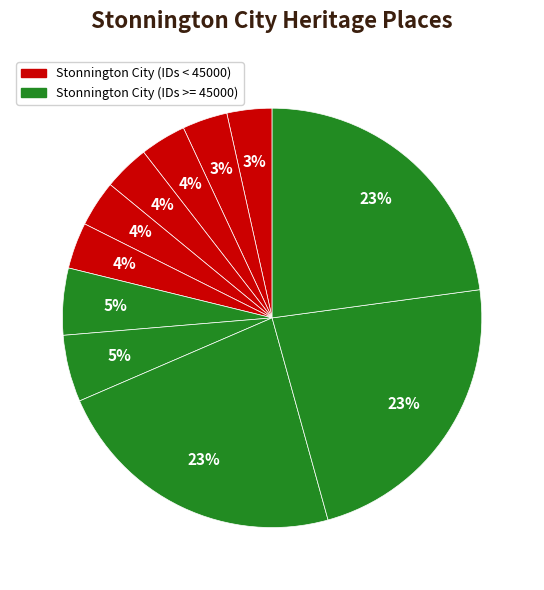

Count the number of slices in the pie.

11